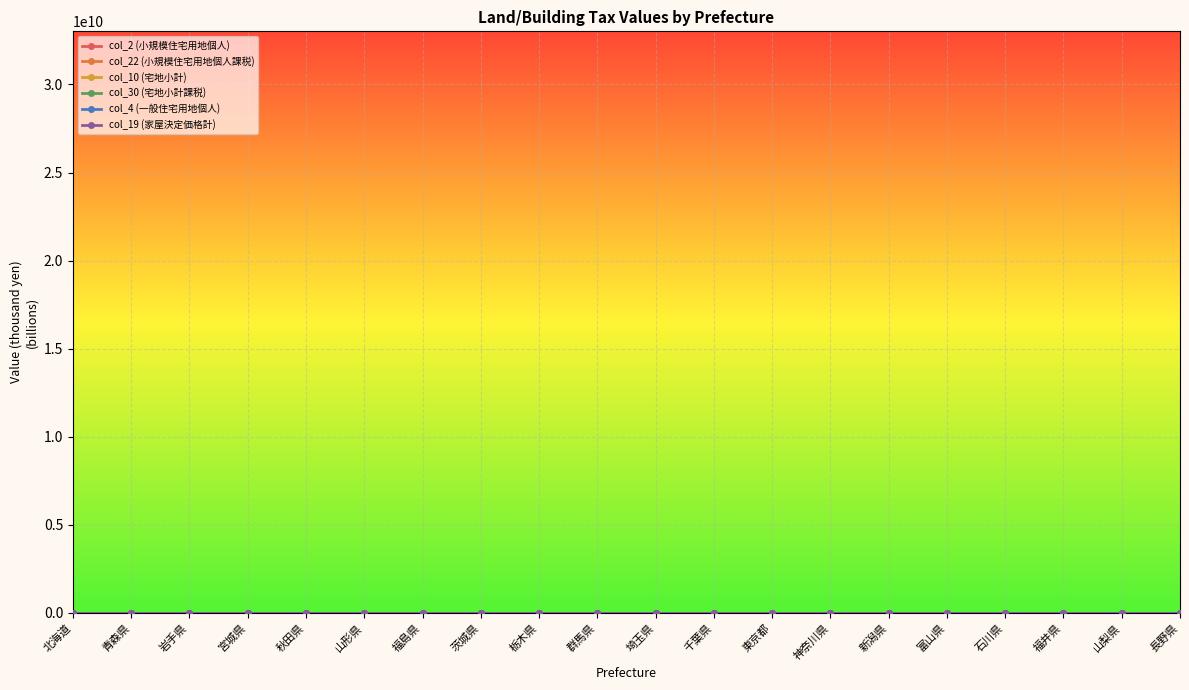

How many categories are shown in the chart?

20